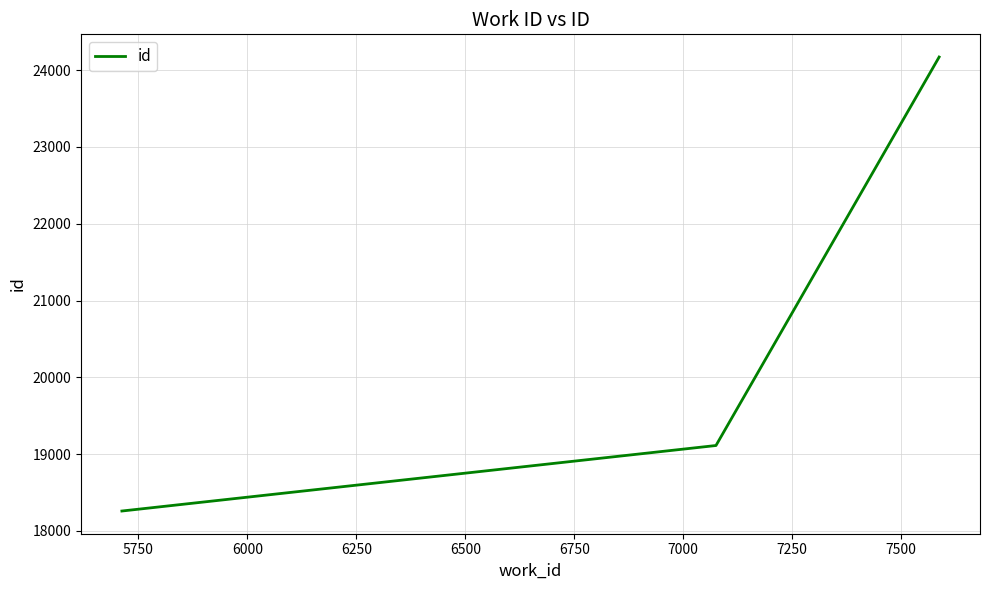

What is the difference between the maximum and minimum values?

5911